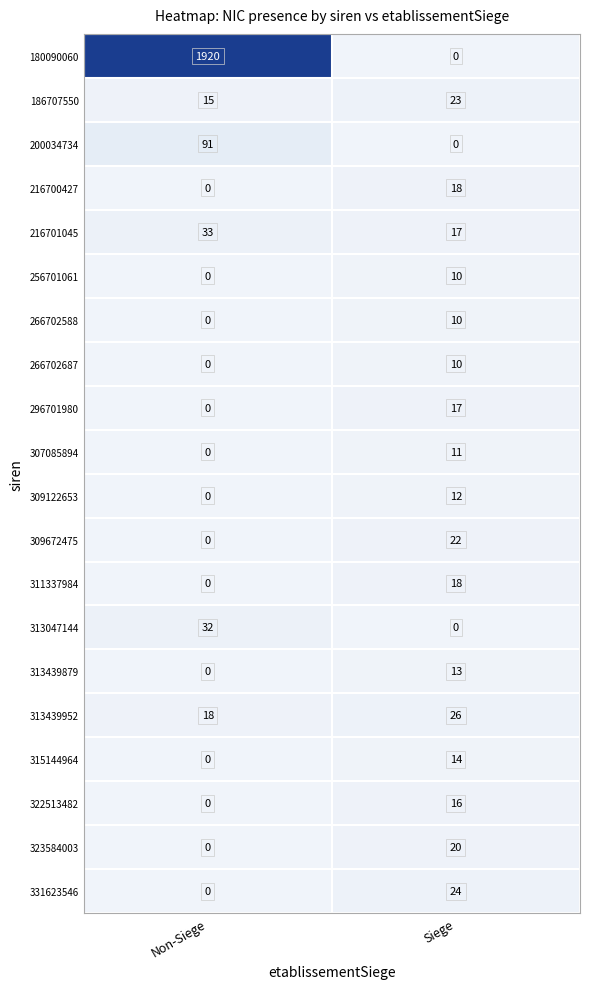

At which label does 311337984 reach its minimum?

Non-Siege